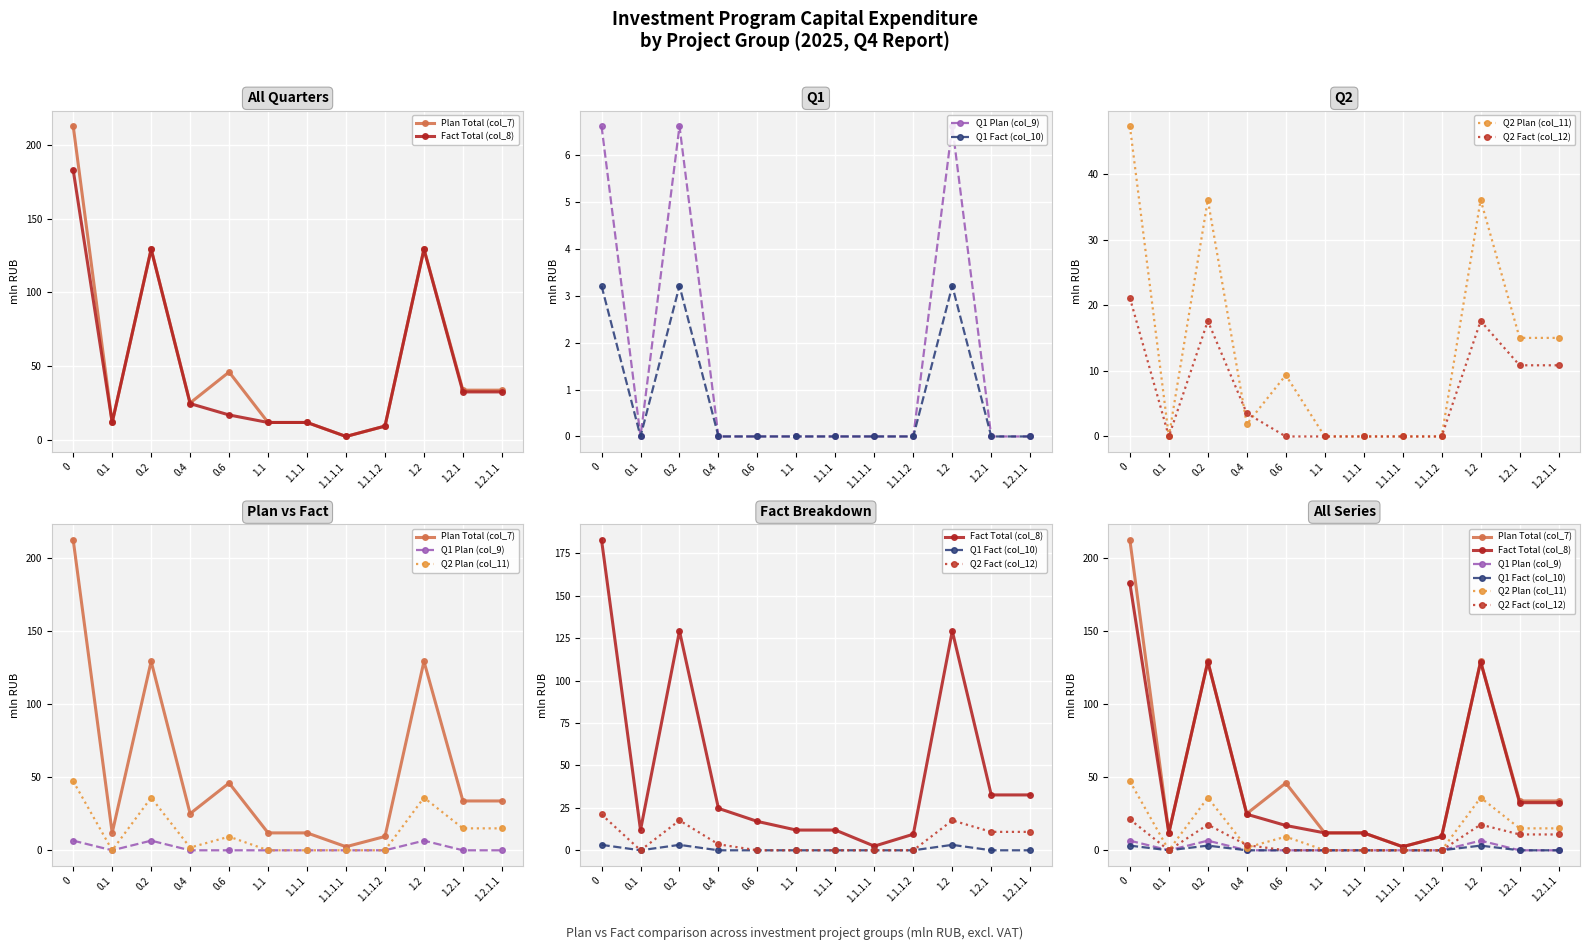

At which label is Q2 Plan (col_11) closest to 23?

1.2.1